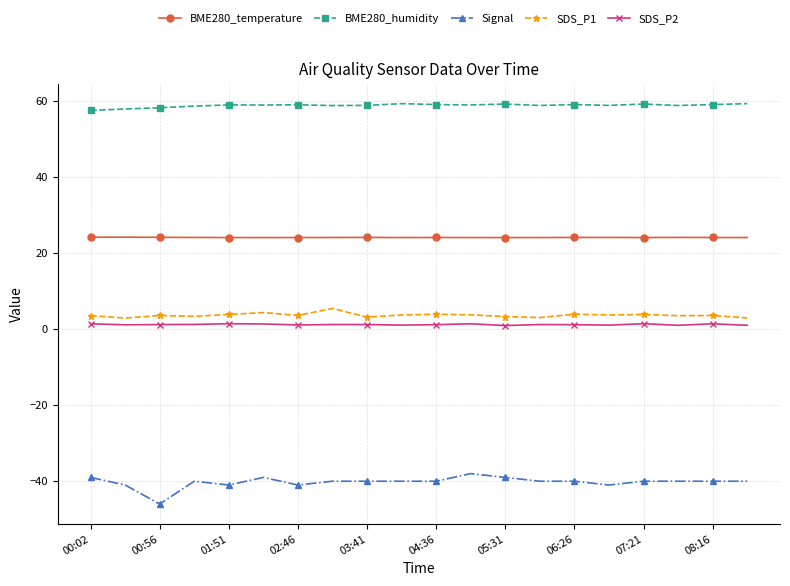

True or false: SDS_P1 and BME280_temperature intersect in this chart.

False